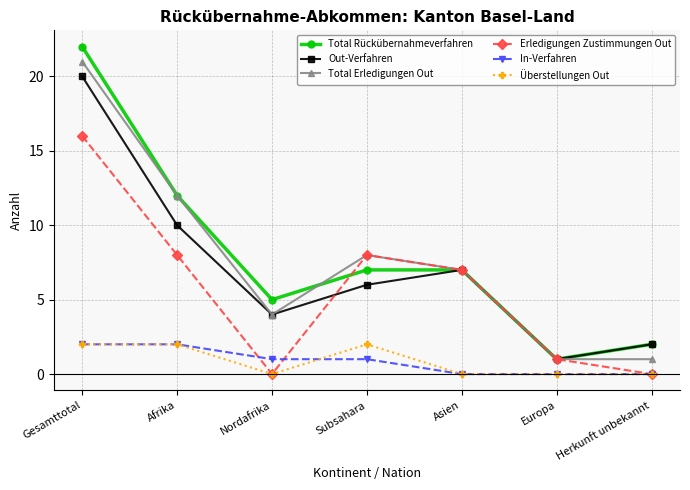

Rank the categories by Out-Verfahren value from lowest to highest.

Europa, Herkunft unbekannt, Nordafrika, Subsahara, Asien, Afrika, Gesamttotal